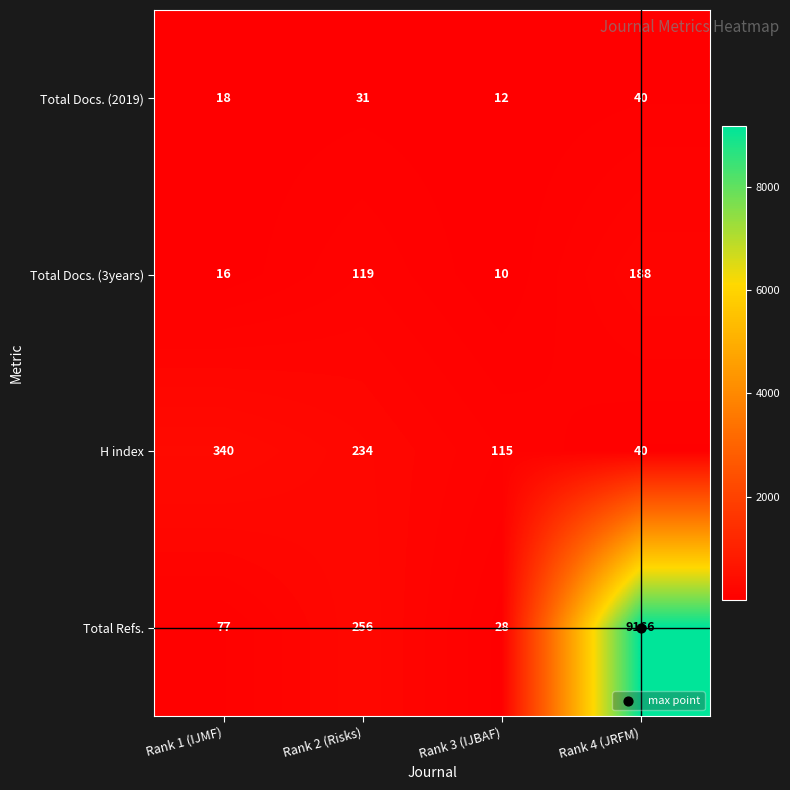

At which label is Total Docs. (2019) closest to 26?

Rank 2 (Risks)